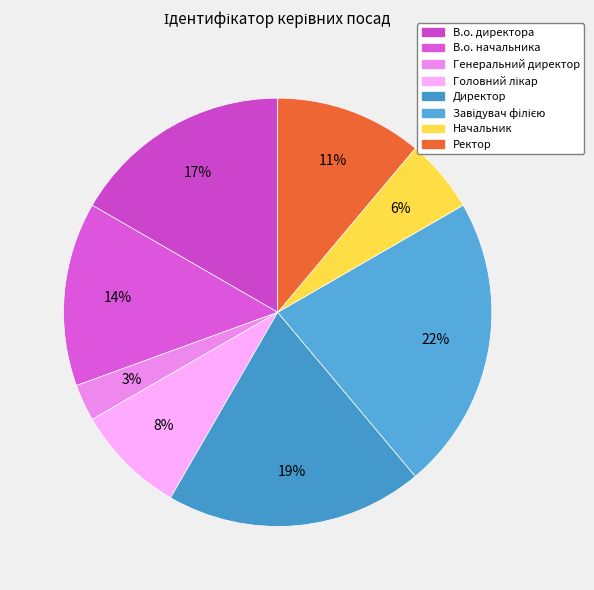

Is it true that В.о. директора is 3% of the pie?

False